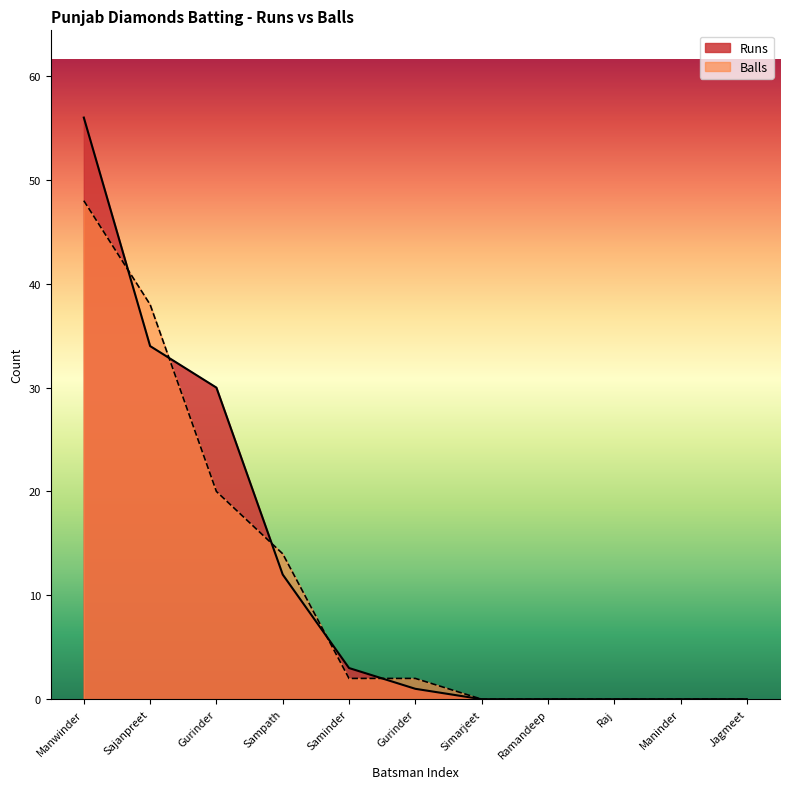

Between Gurinder Manjher and Jagmeet Doad, which series saw the biggest shift?

Runs